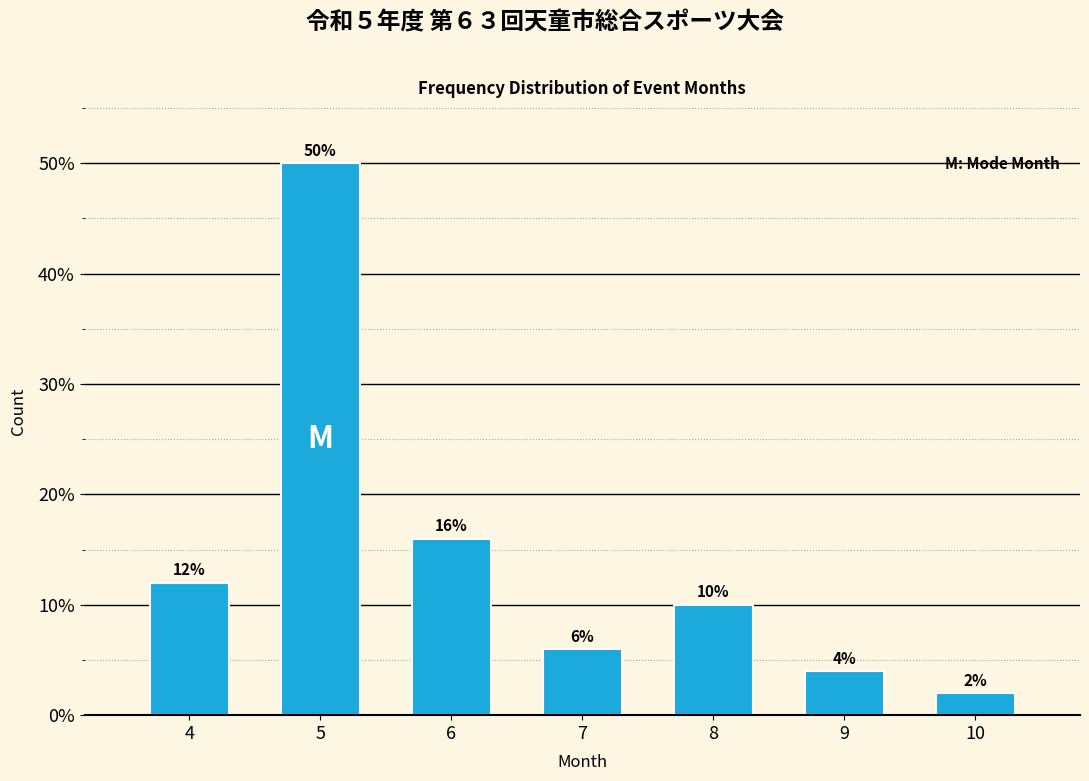

Reading left to right, list all the values displayed in this chart.

12	50	16	6	10	4	2